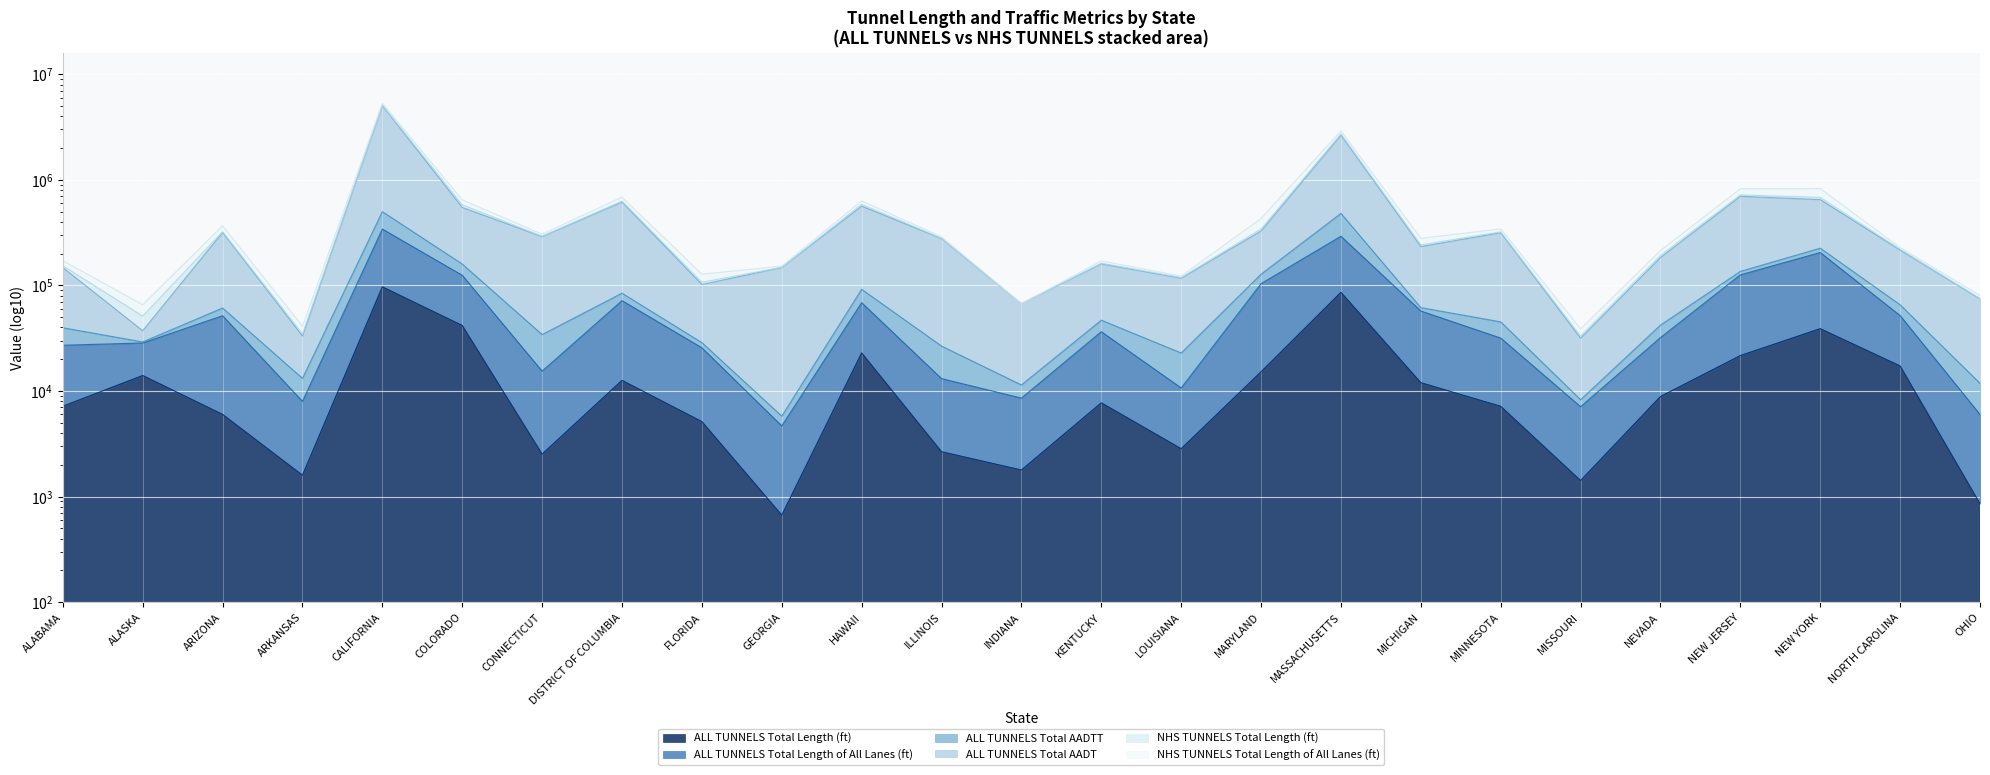

Is it true that ALL TUNNELS Total Length (ft) equals 130038 at MASSACHUSETTS?

False